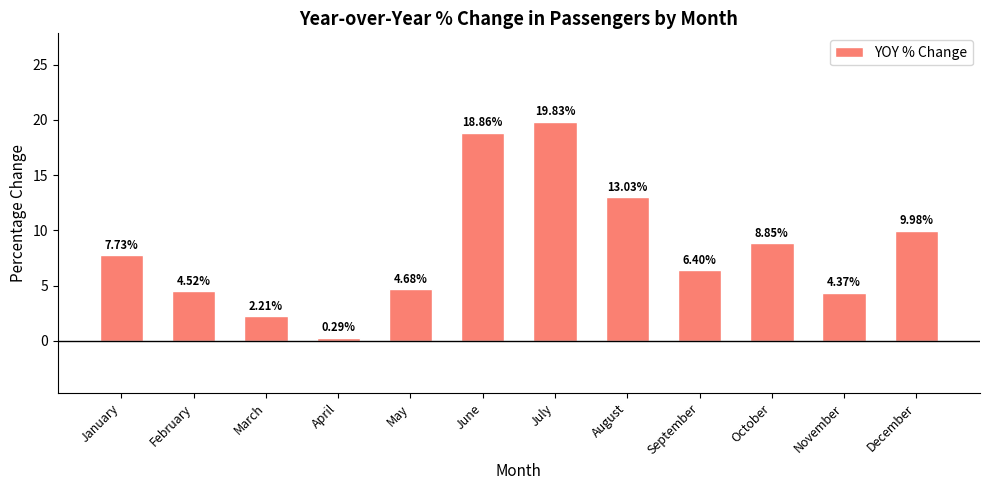

What is the sum of the values at July and January?

27.6